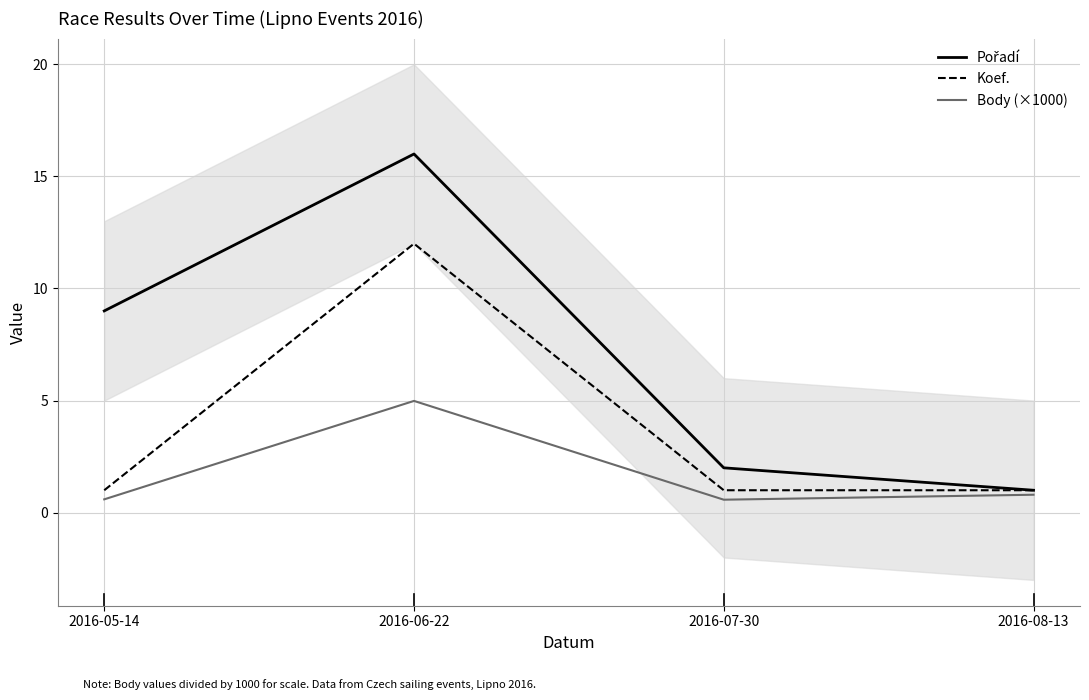

Is the value of Body (×1000) at 2016-06-22 greater than the value of Koef. at 2016-07-30?

Yes